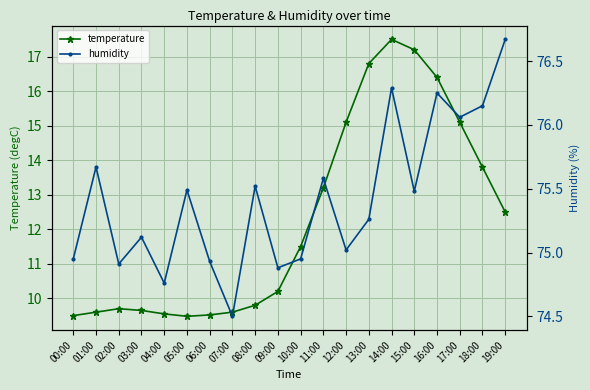

What is the total value across all series at 08:00?

85.3